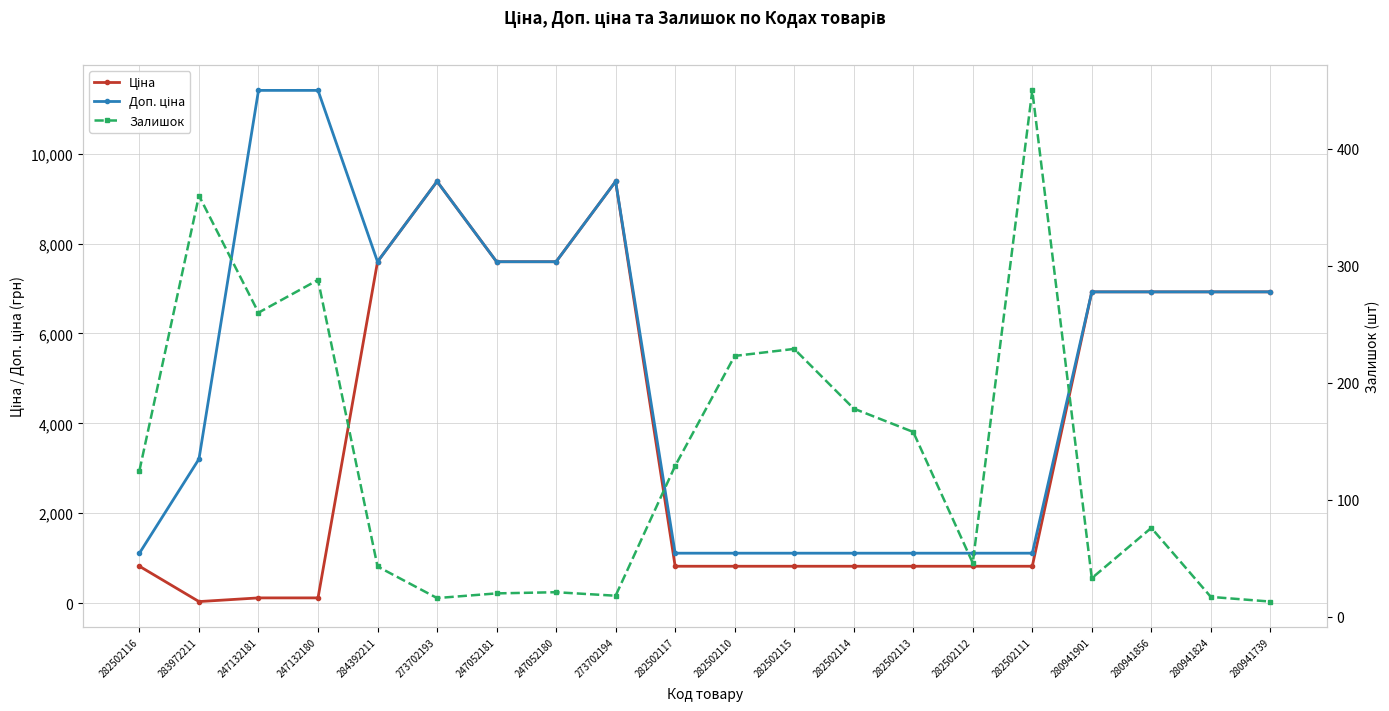

What are all the series names shown in the legend?

Ціна, Доп. ціна, Залишок